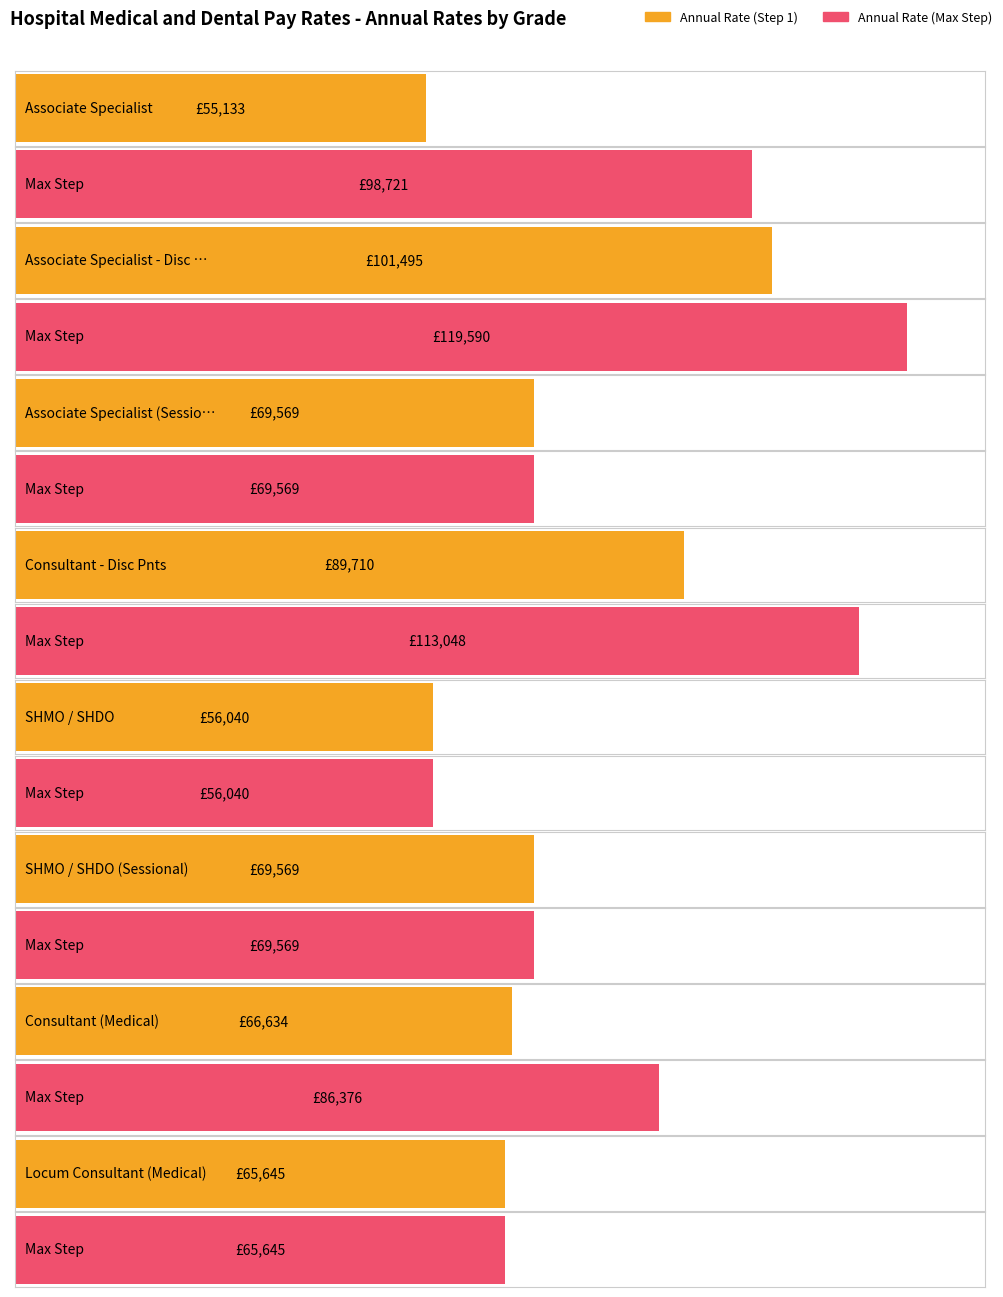

Reading left to right, transcribe all the data shown in this chart.

Annual Rate (Step 1): 55133.0	101495.0	69568.9	89710.0	56040.0	69568.9	66634.0	65645.2
Annual Rate (Max Step): 98721.0	119590.0	69568.9	113048.0	56040.0	69568.9	86376.0	65645.2